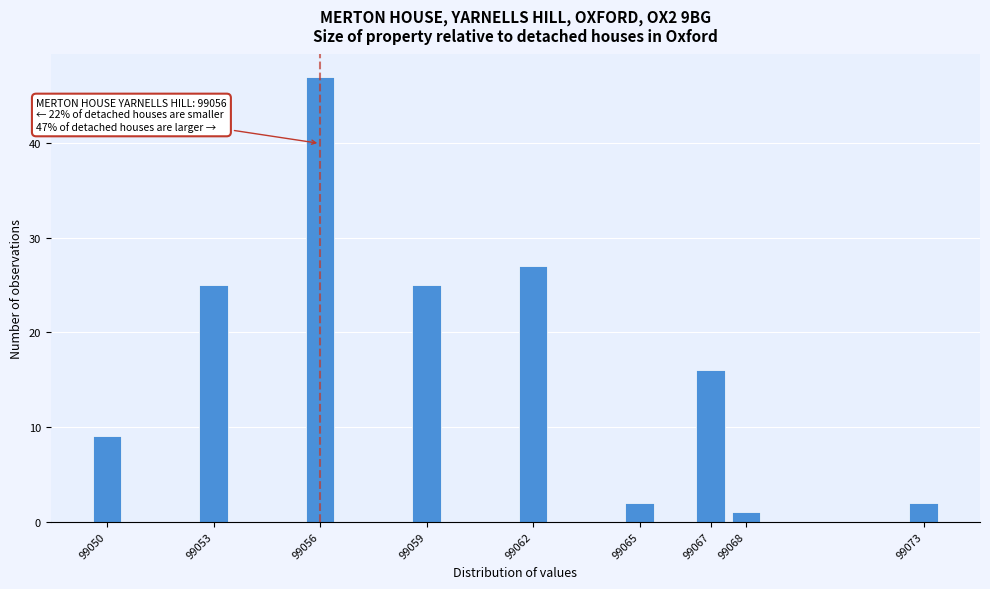

Over which range of the x-axis is the bar tallest?

99055.5 to 99056.5